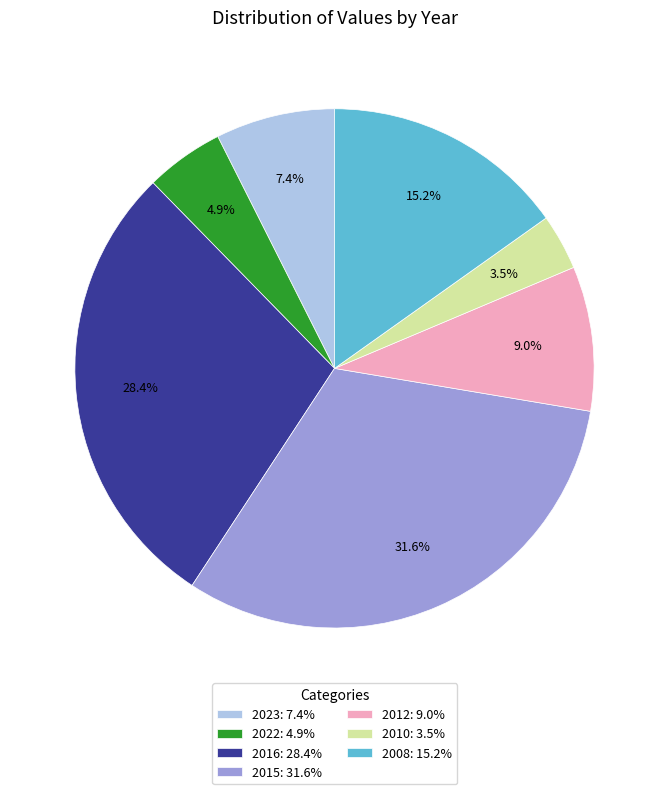

True or false: 2016 accounts for 28% of the total.

True